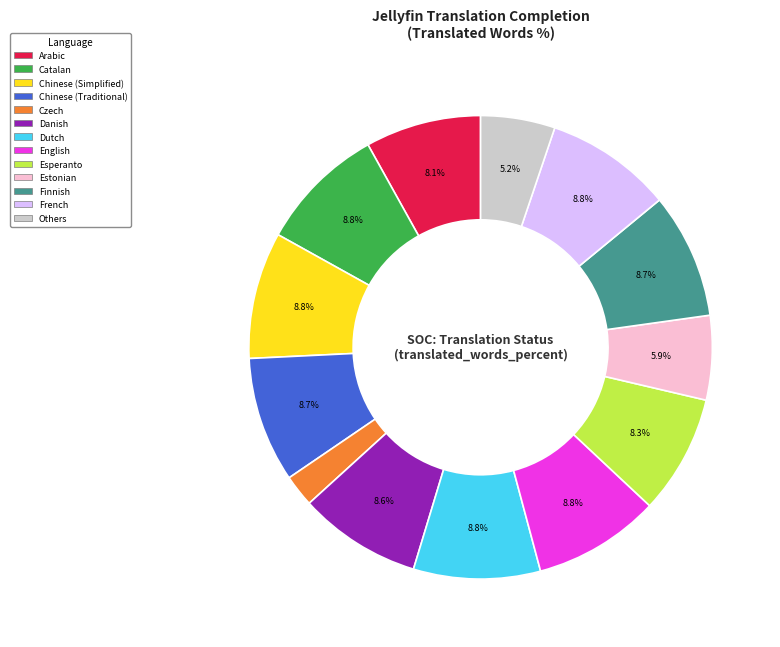

Is there any slice that represents more than half of the pie?

No